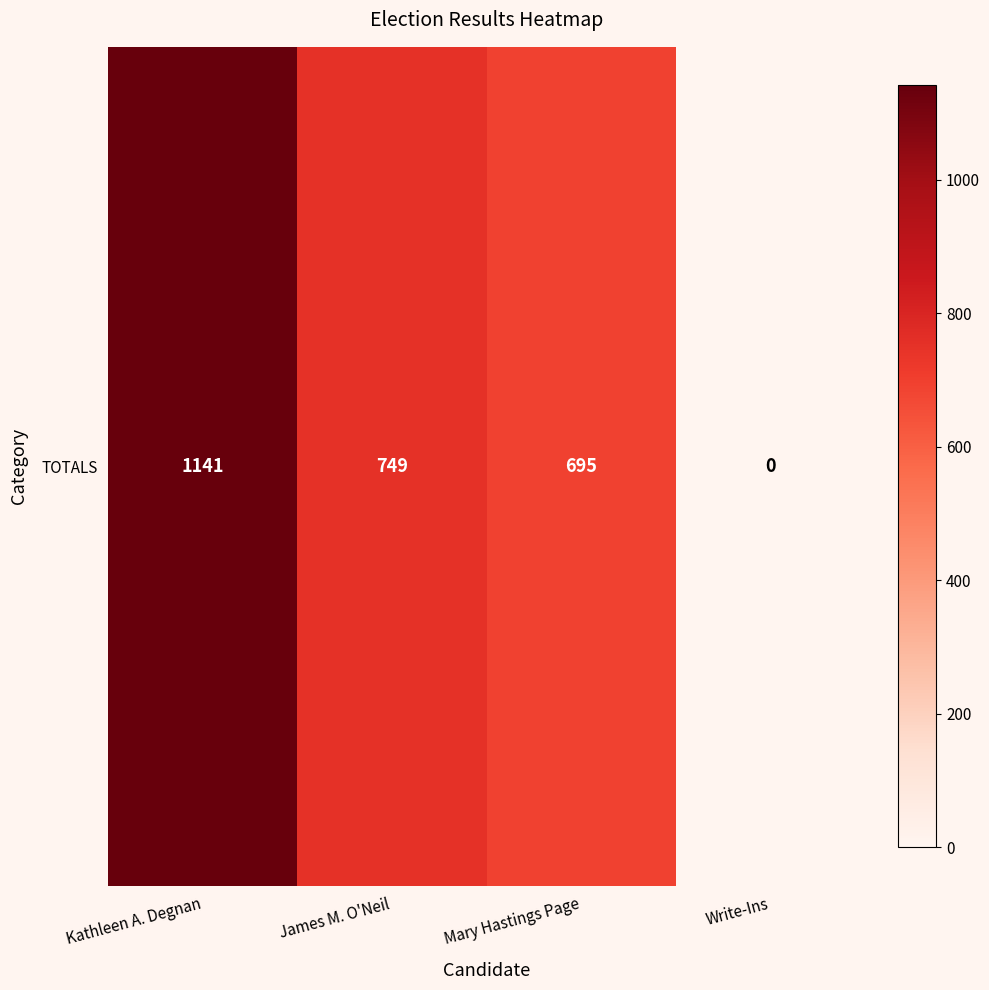

Reading left to right, transcribe all the data shown in this chart.

Kathleen A. Degnan=1141	James M. O'Neil=749	Mary Hastings Page=695	Write-Ins=0